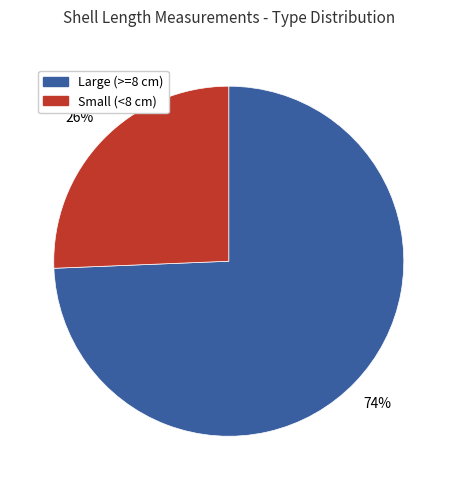

To the nearest percent, what is the average slice percentage?

50%